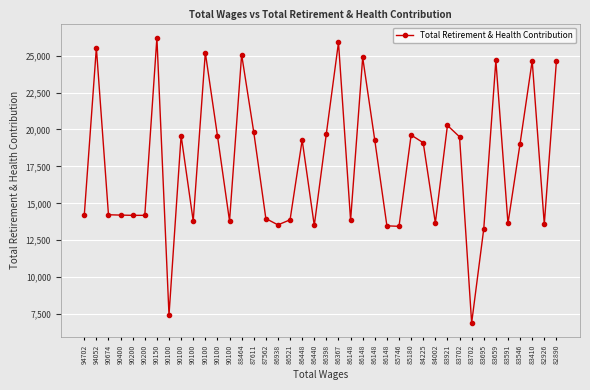

How many lines are shown in the chart?

1